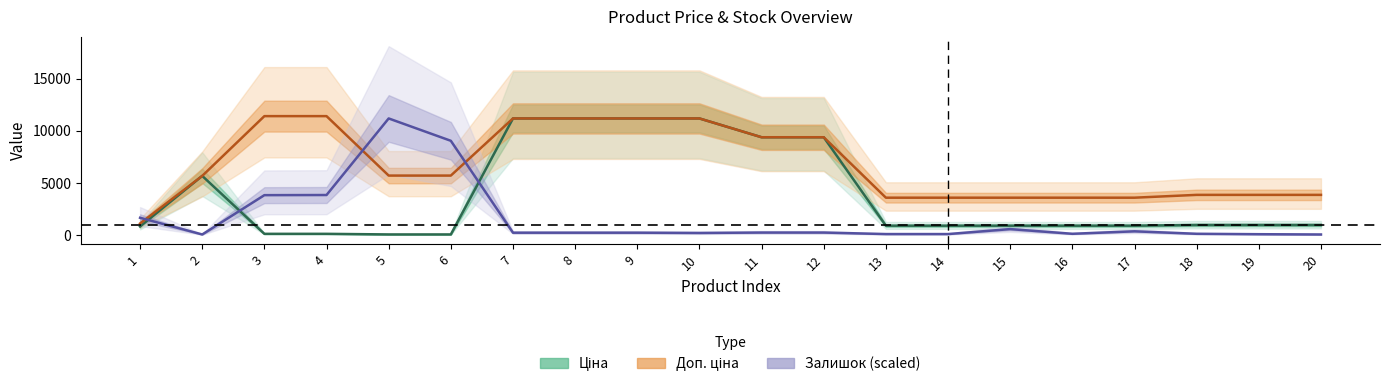

What are all the series names shown in the legend?

Ціна, Доп. ціна, Залишок (scaled)